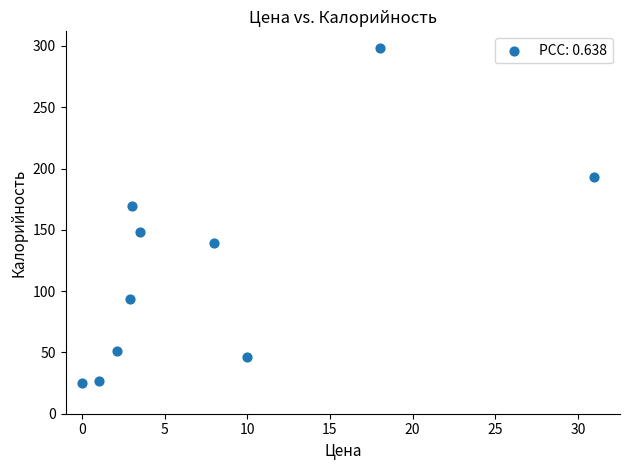

What is the average X value?

8.0